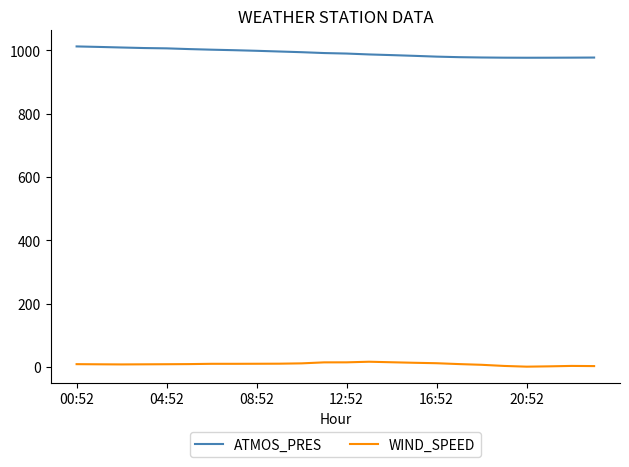

What is the difference between the maximum and minimum values in the ATMOS_PRES series?

35.7